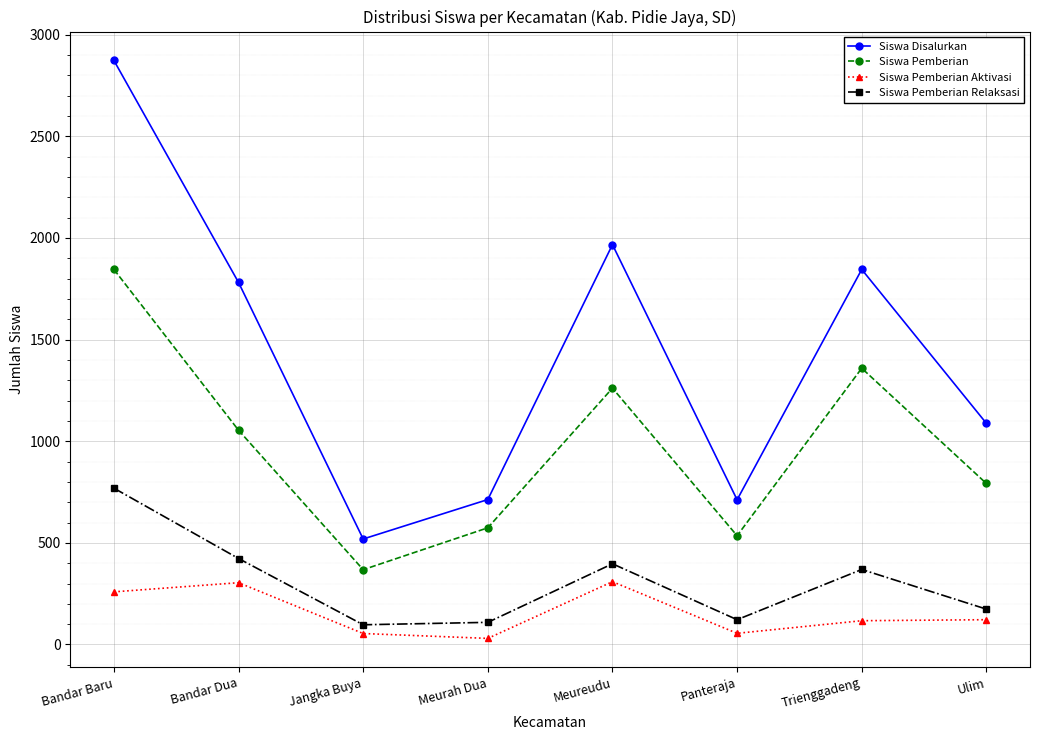

List the series in order of their peak value, lowest first.

Siswa Pemberian Aktivasi, Siswa Pemberian Relaksasi, Siswa Pemberian, Siswa Disalurkan